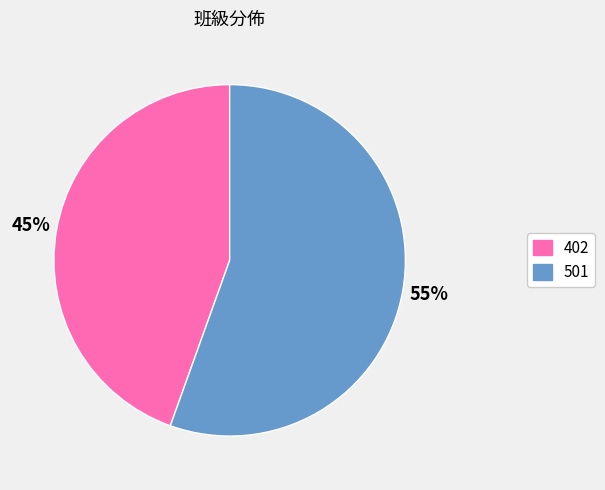

To the nearest percent, what is the average slice percentage?

50%